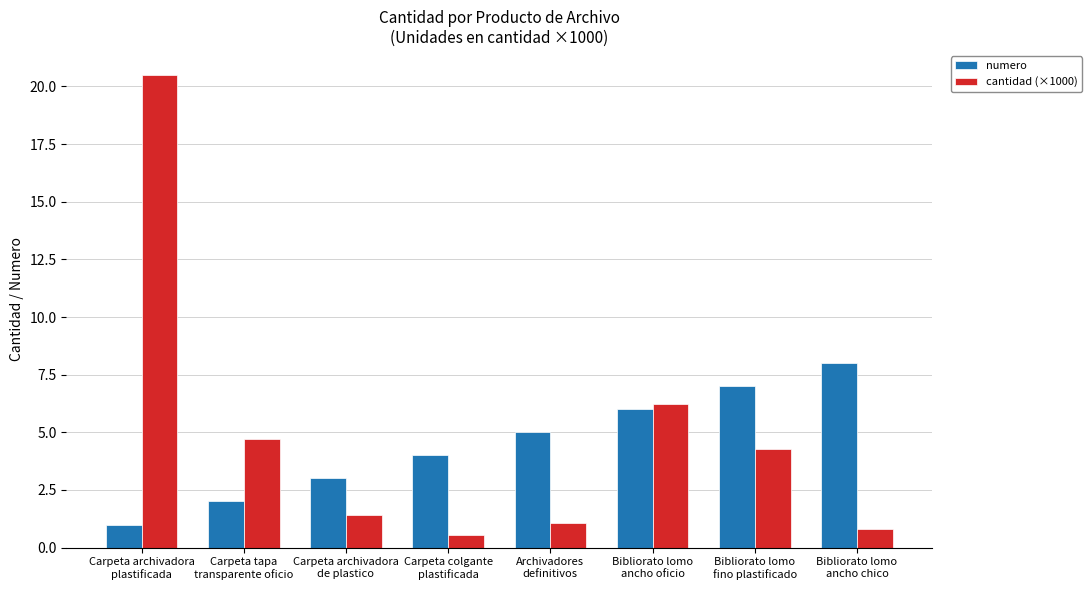

How many bars are there in total?

16